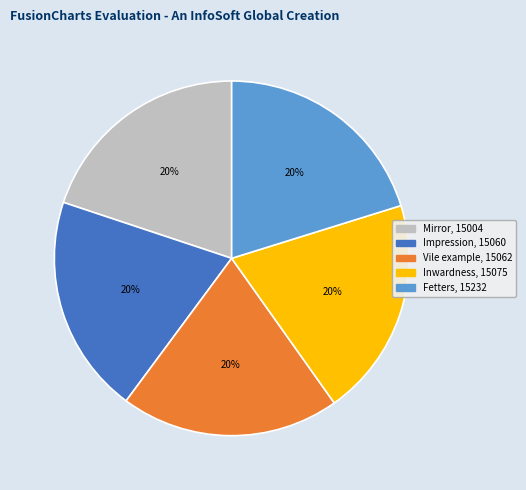

Is Fetters the majority of the pie?

No